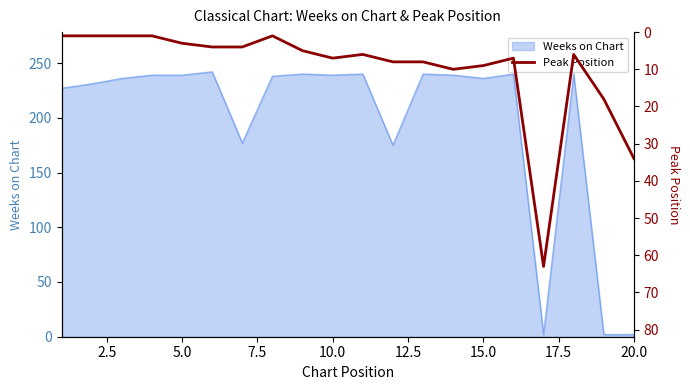

How many values are below 6?

9